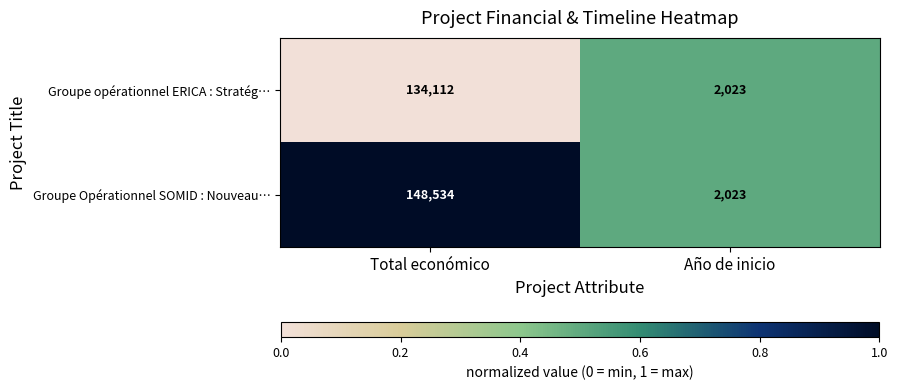

Is it true that Groupe Opérationnel SOMID : Nouveau… equals 148534 at Total económico?

True